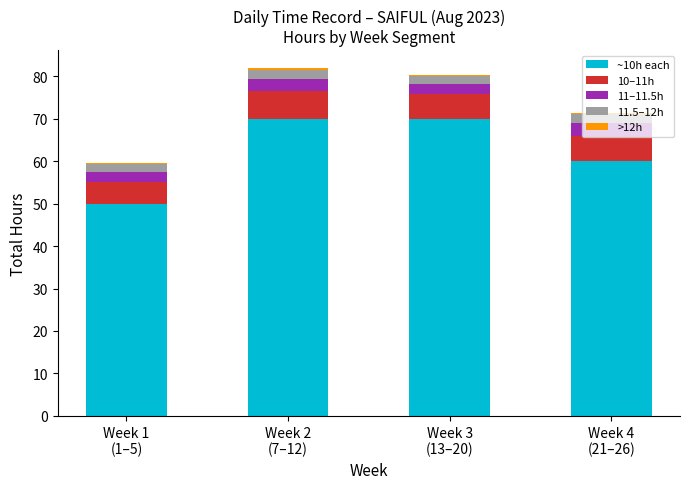

What value does the 10–11h series have at Week 2
(7–12)?

6.4